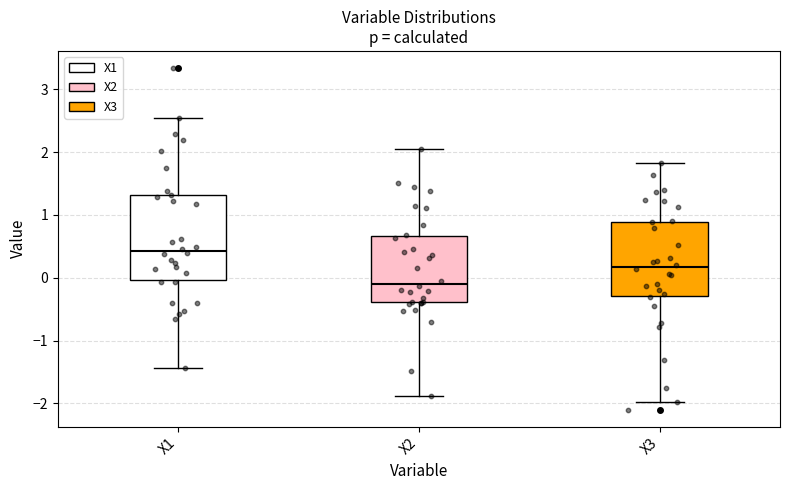

Comparing the boxes themselves (not the whiskers), which one is the tallest?

X1